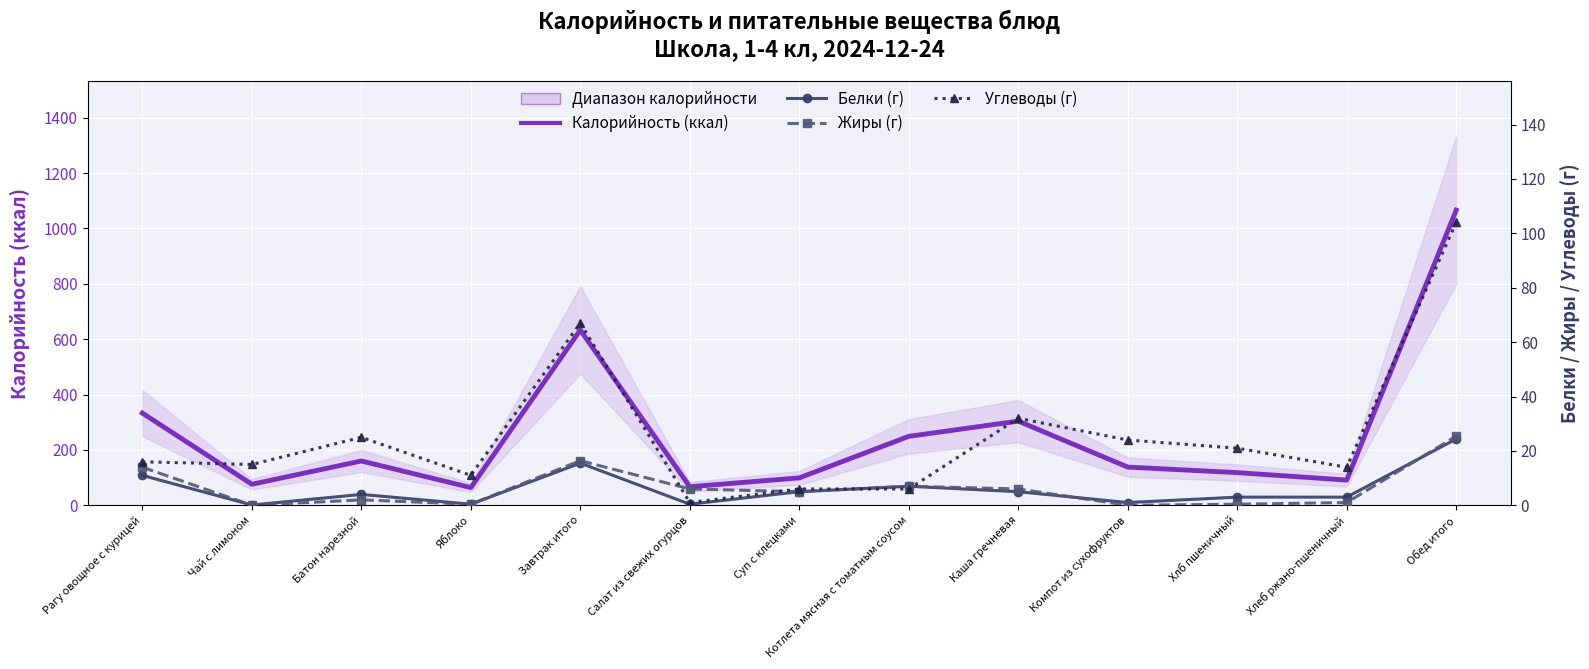

True or false: Калорийность (ккал) has more than 0 interior local peaks.

True